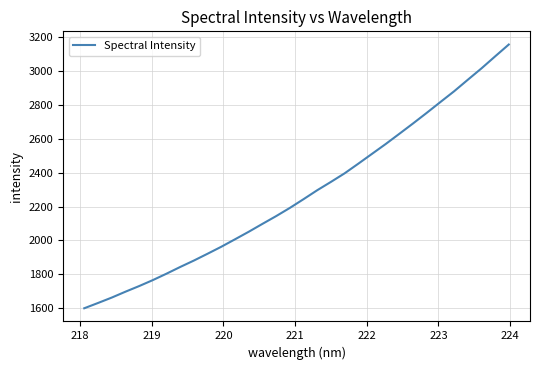

What is the maximum value shown in the chart?

3156.2